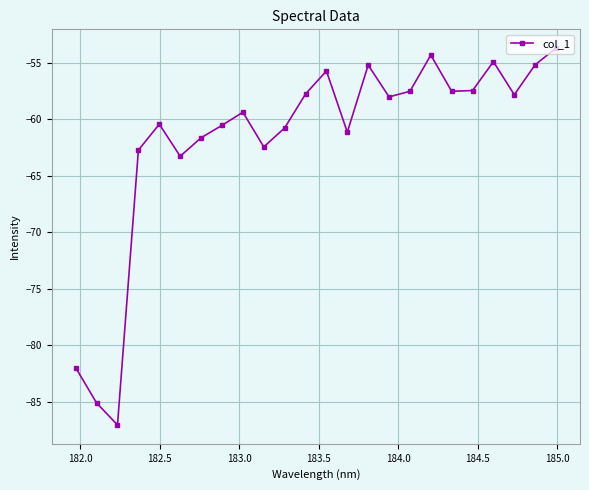

What is the maximum value shown in the chart?

-53.7